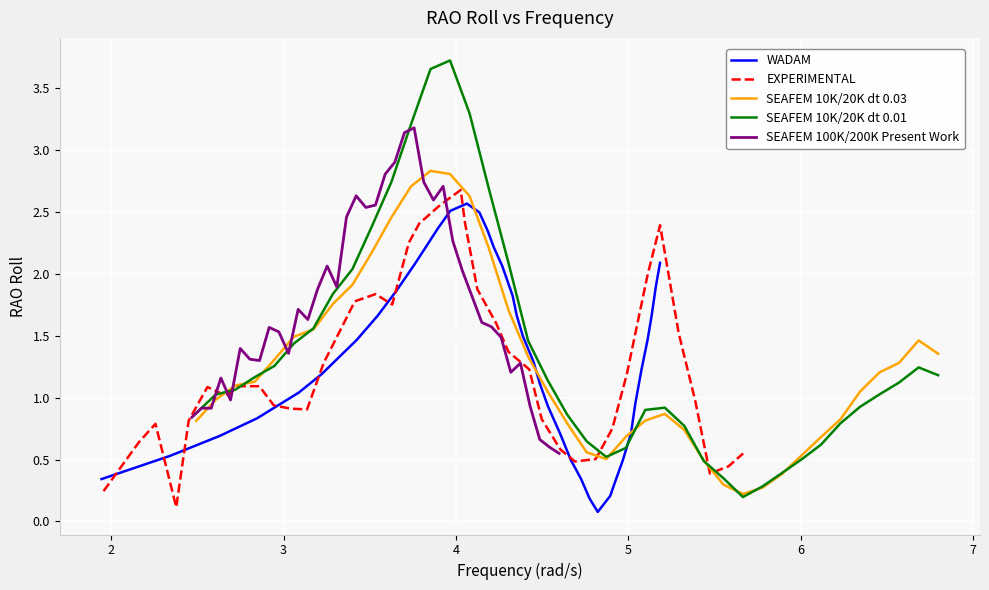

What is the highest value of the SEAFEM 10K/20K dt 0.03 series?

2.8